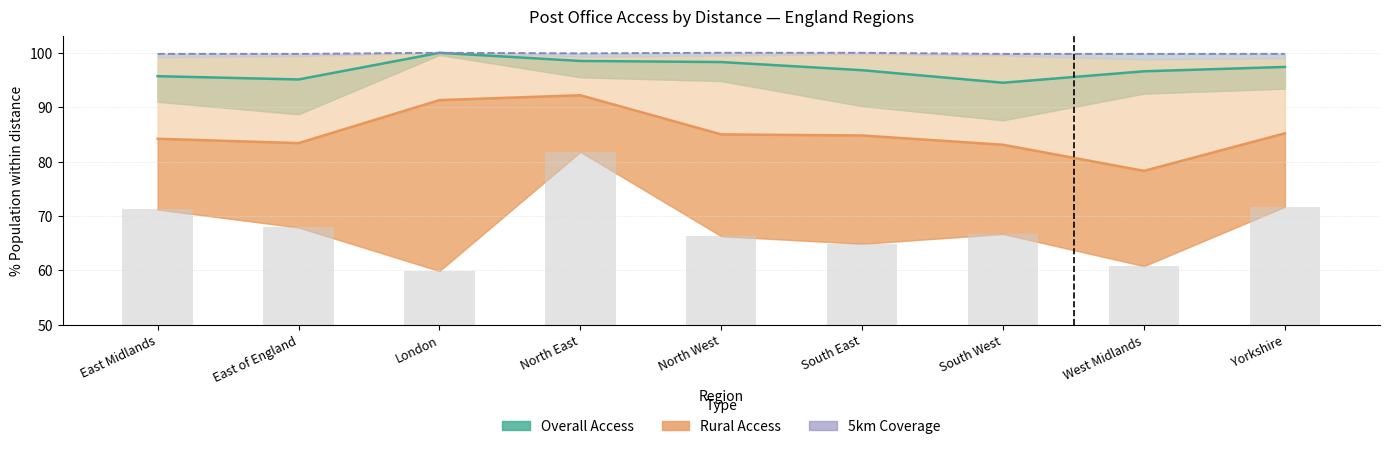

True or false: Rural 2km line has a value of 92.2 at North East.

True